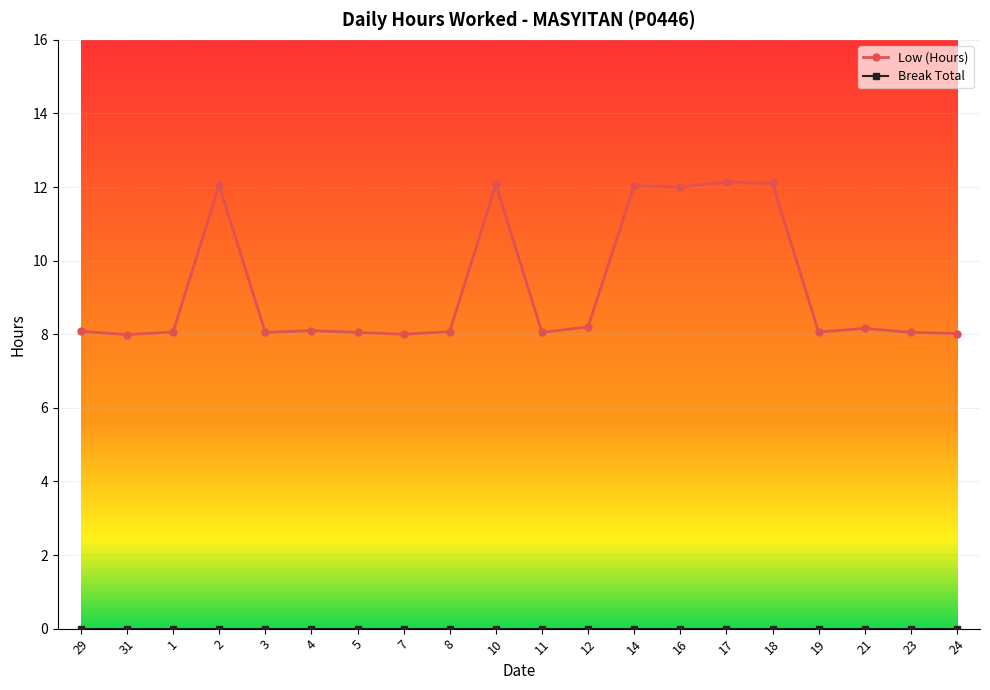

What is the value of the Low (Hours) point at the 18th from the left?

8.2